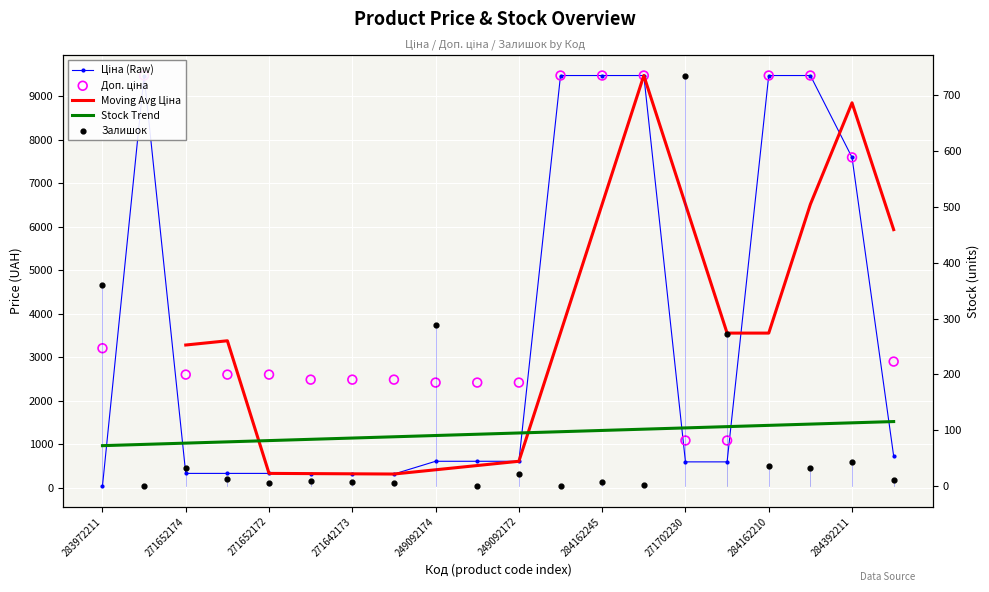

Which series has the largest total across all categories?

Доп. ціна